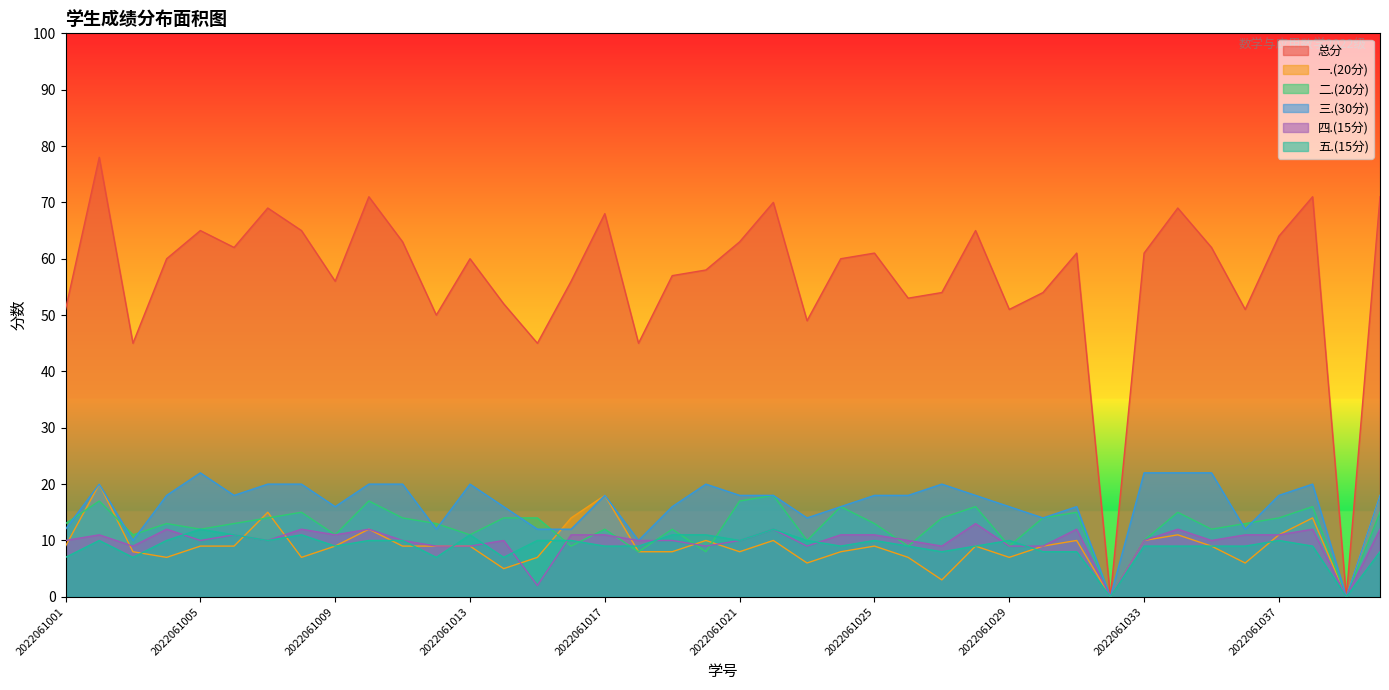

How many positive values does the 四.(15分) series have?

38